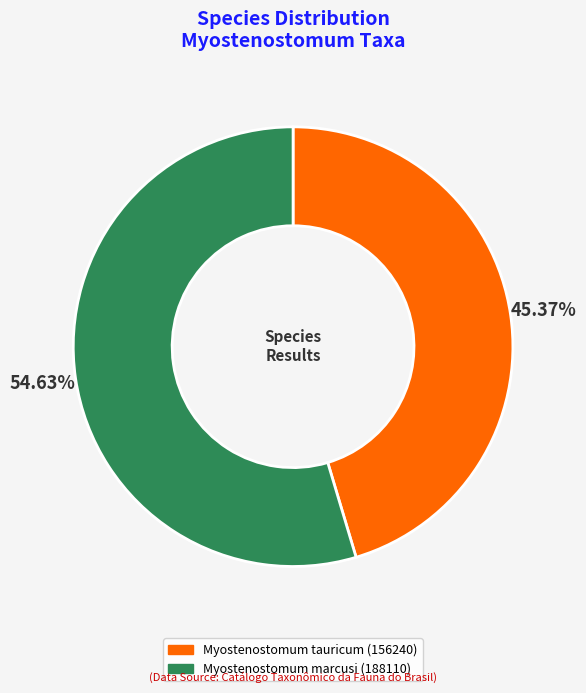

Rank the categories by value from highest to lowest.

Myostenostomum marcusi, Myostenostomum tauricum